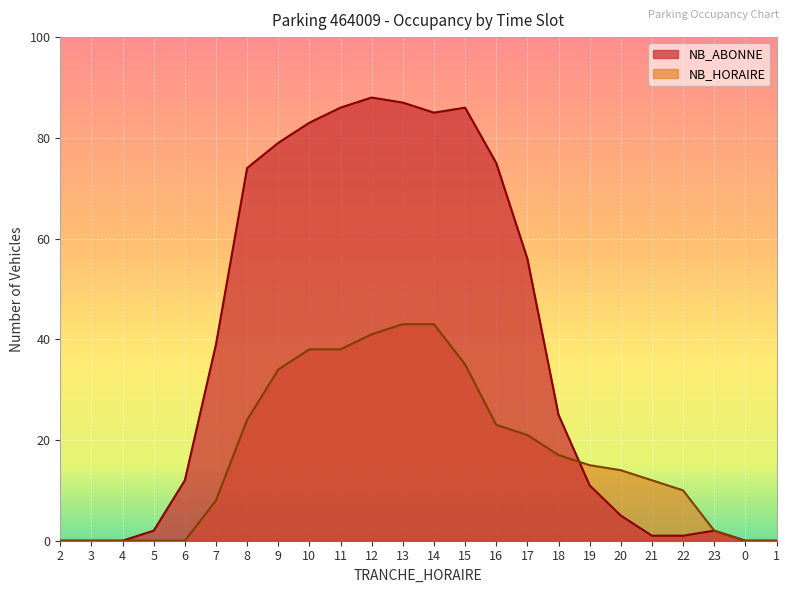

Which series has the widest spread of values?

NB_ABONNE